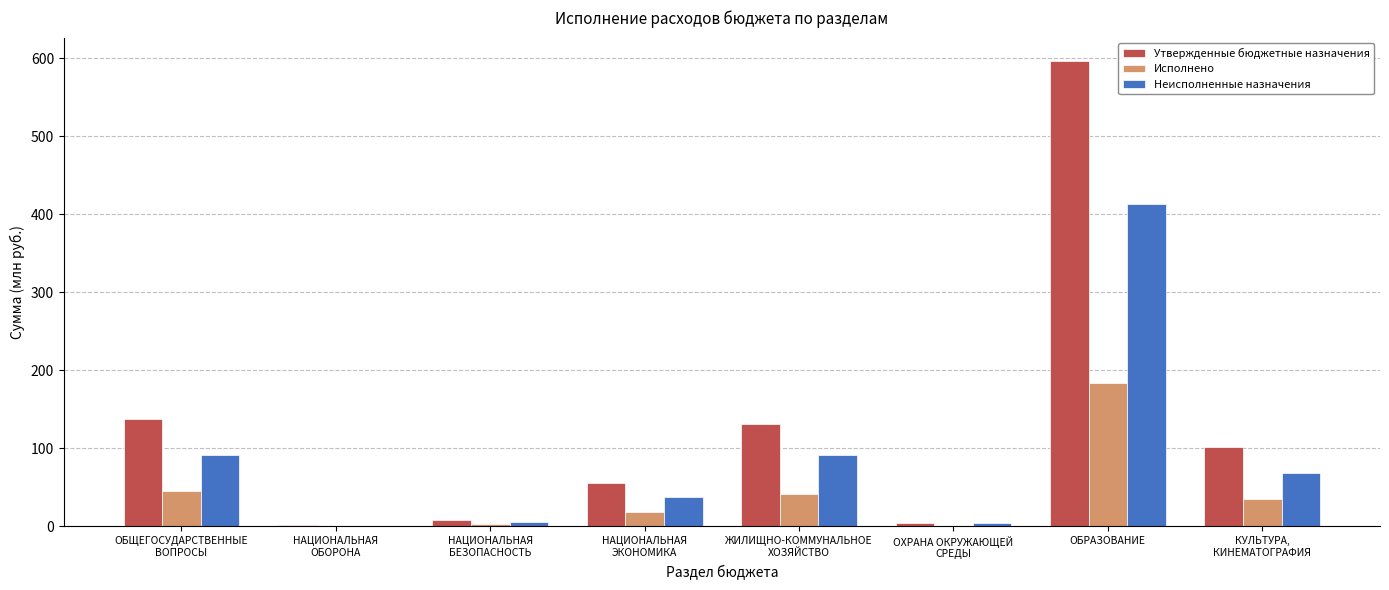

Is the value of Неисполненные назначения at НАЦИОНАЛЬНАЯ
ЭКОНОМИКА greater than the value of Исполнено at НАЦИОНАЛЬНАЯ
ОБОРОНА?

Yes